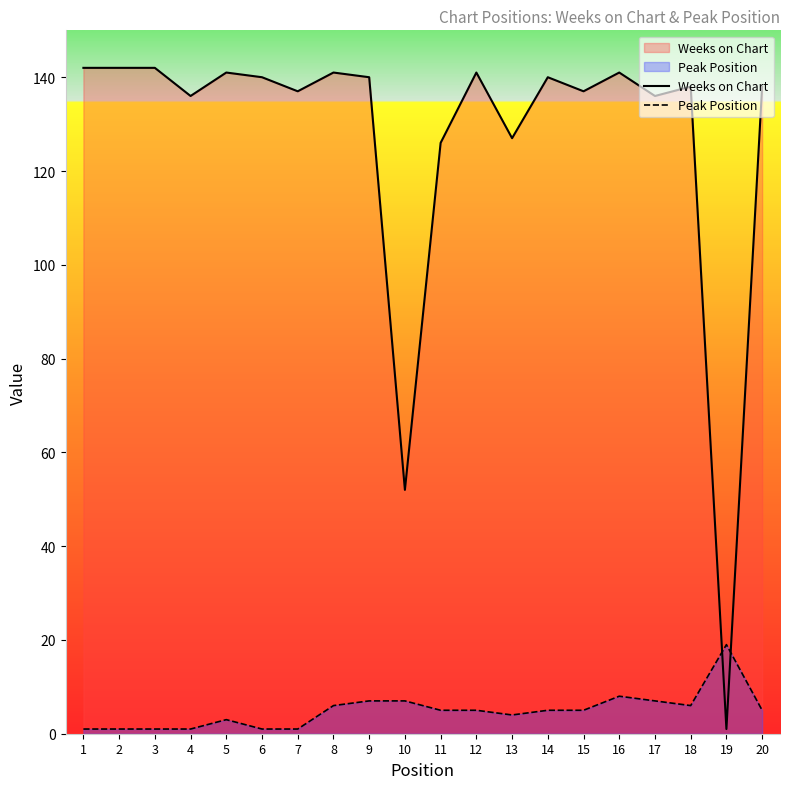

What is the approximate value of Weeks on Chart at 7?

137